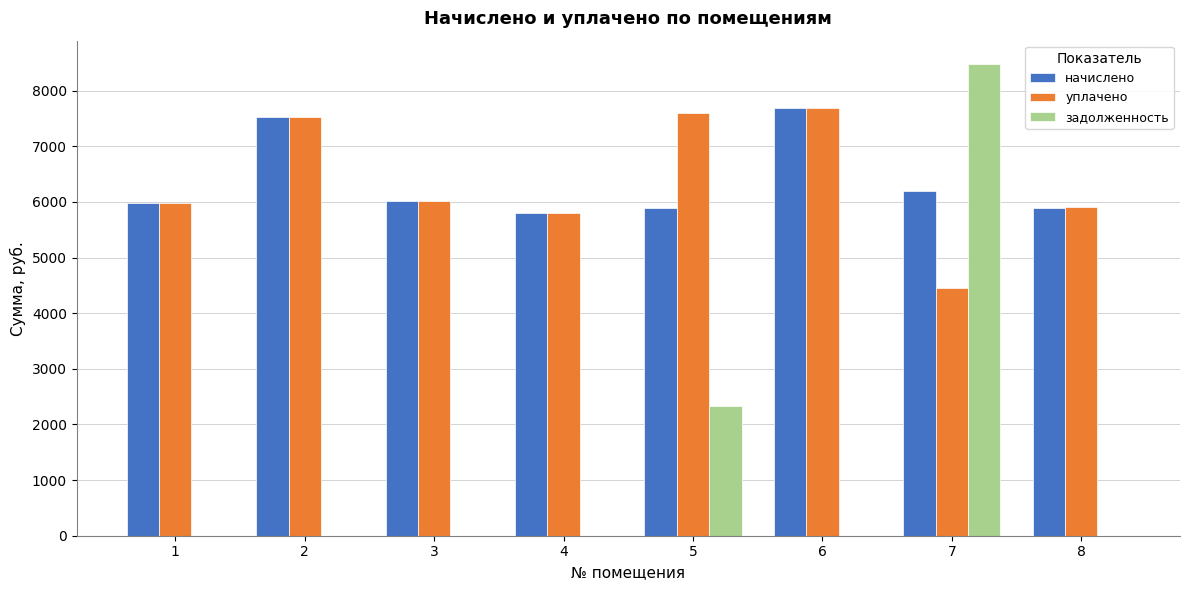

Is the value of задолженность at 1 greater than the value of начислено at 5?

No